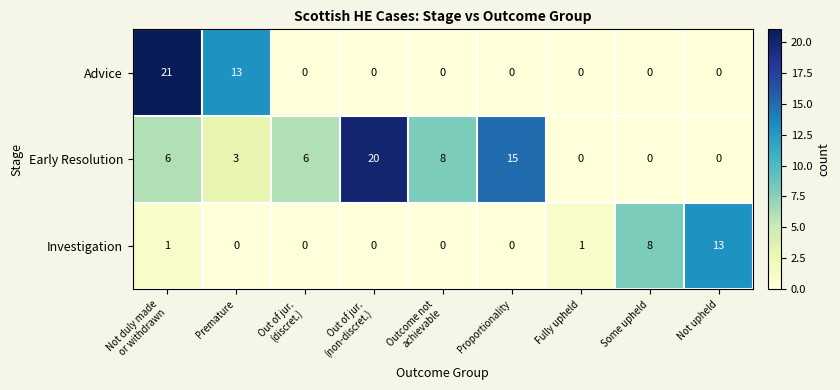

Reading left to right, extract all data points from this chart.

Advice: 21	13	0	0	0	0	0	0	0
Early Resolution: 6	3	6	20	8	15	0	0	0
Investigation: 1	0	0	0	0	0	1	8	13